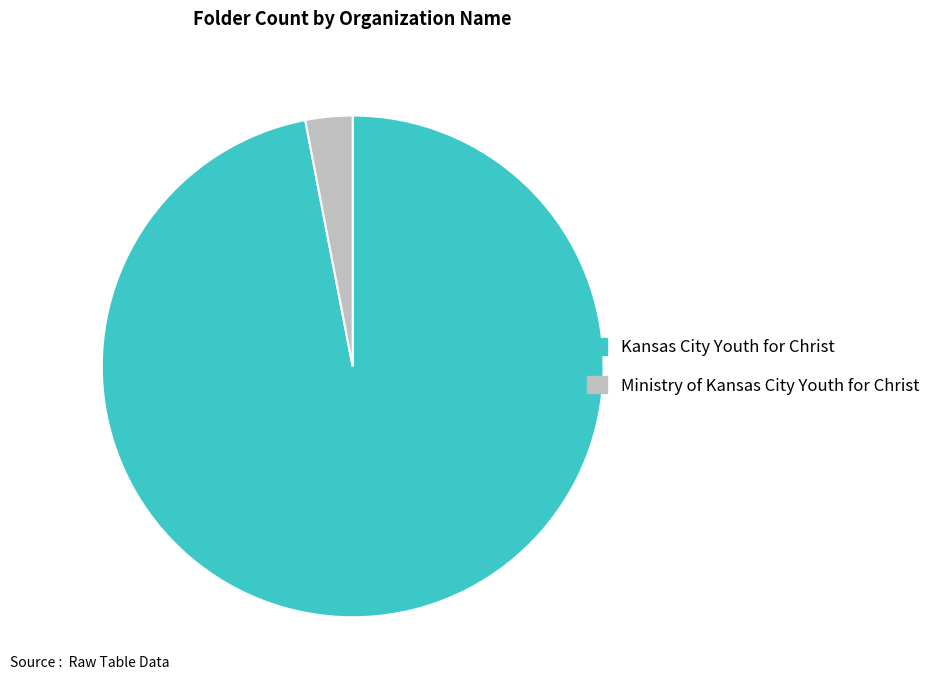

Which slice represents more than half of the pie?

Kansas City Youth for Christ